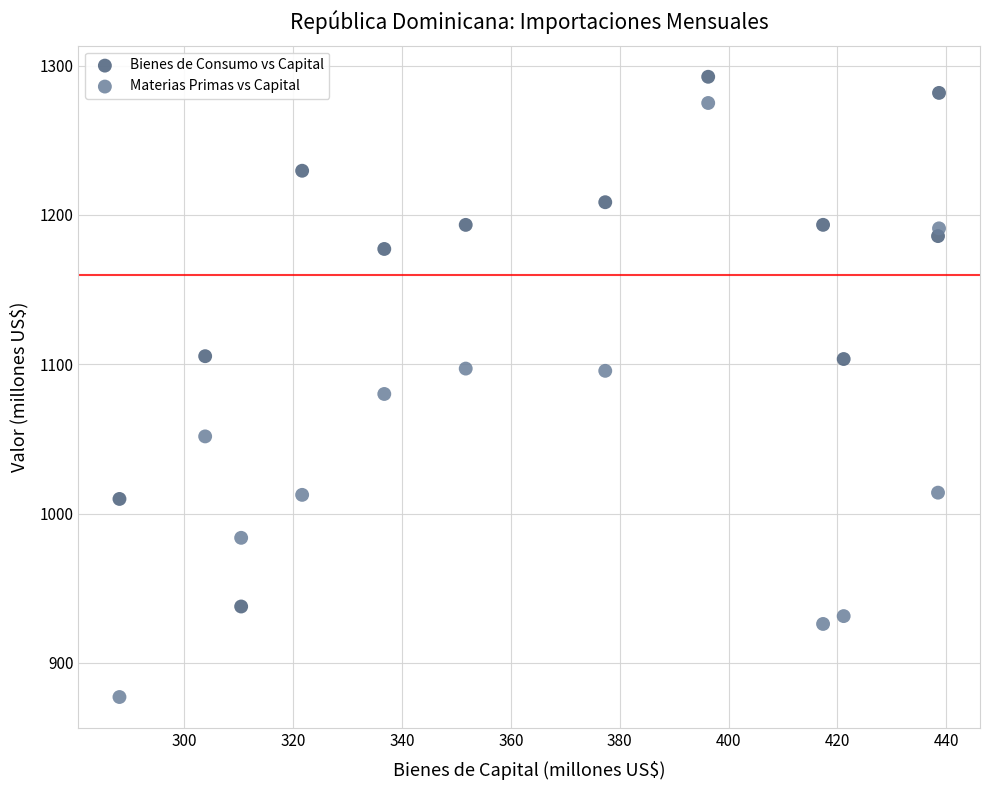

What are all the series names shown in the legend?

Bienes de Consumo vs Capital, Materias Primas vs Capital